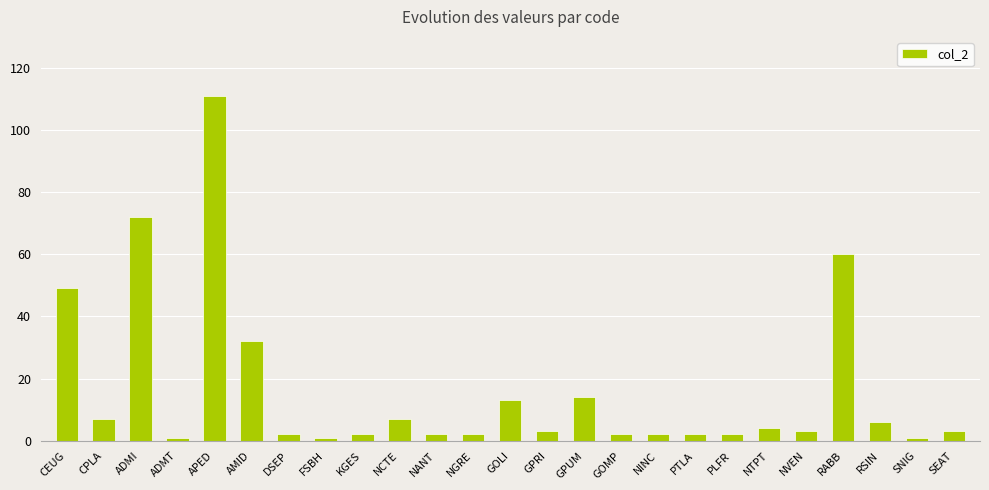

True or false: the data shows 6 at RSIN.

True